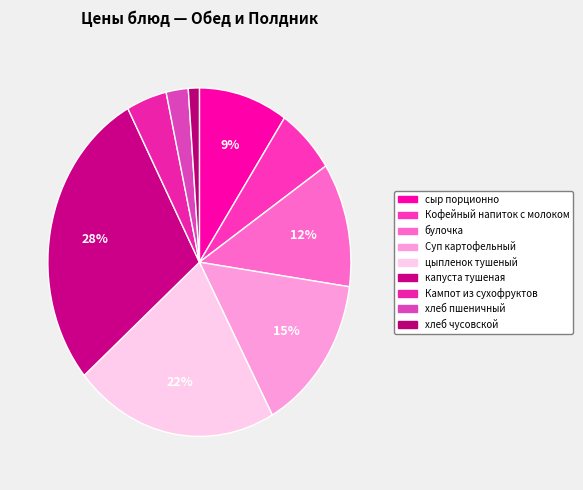

Count the number of slices in the pie.

9